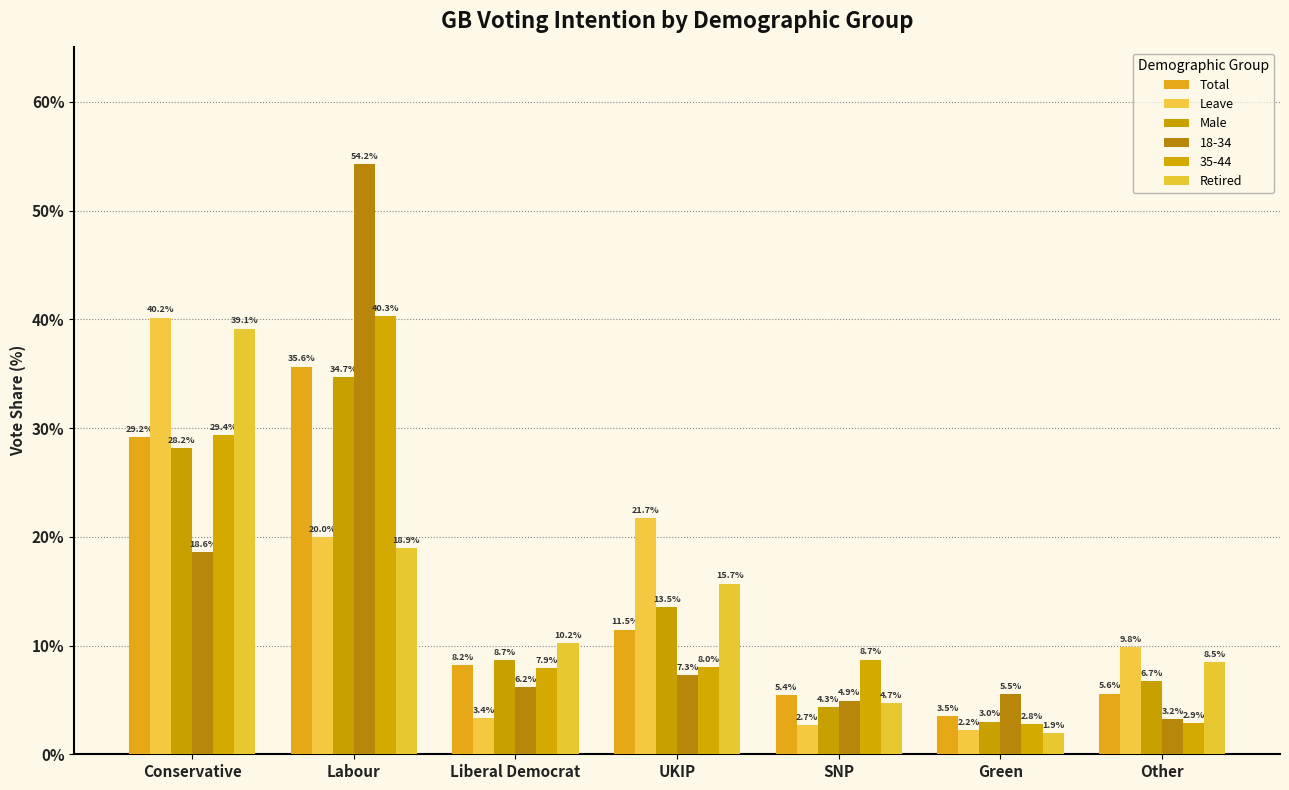

The Total series shows 4.9 at Liberal Democrat. True or false?

False